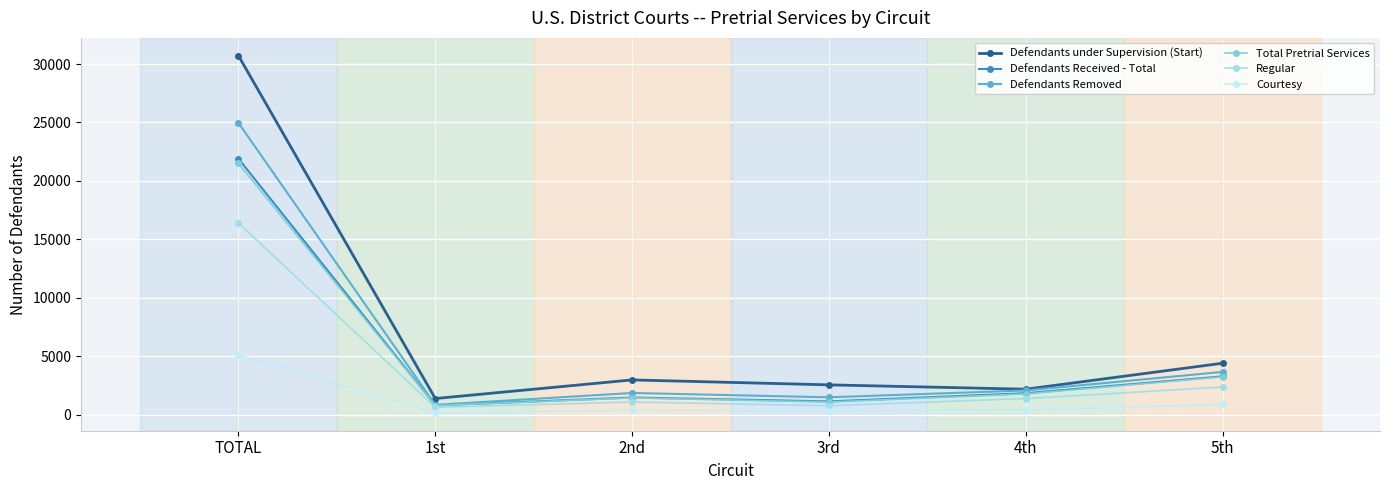

What is the highest value of the Defendants Received - Total series?

21901